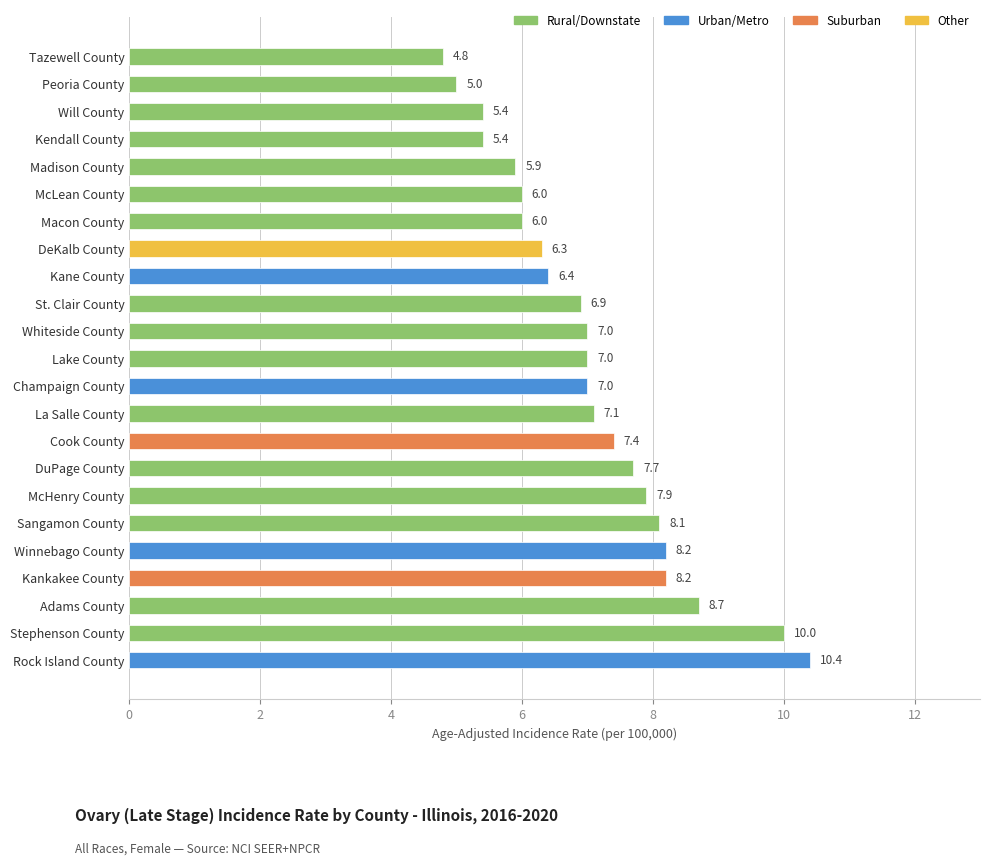

What is the difference between the values at Adams County and Macon County?

2.7